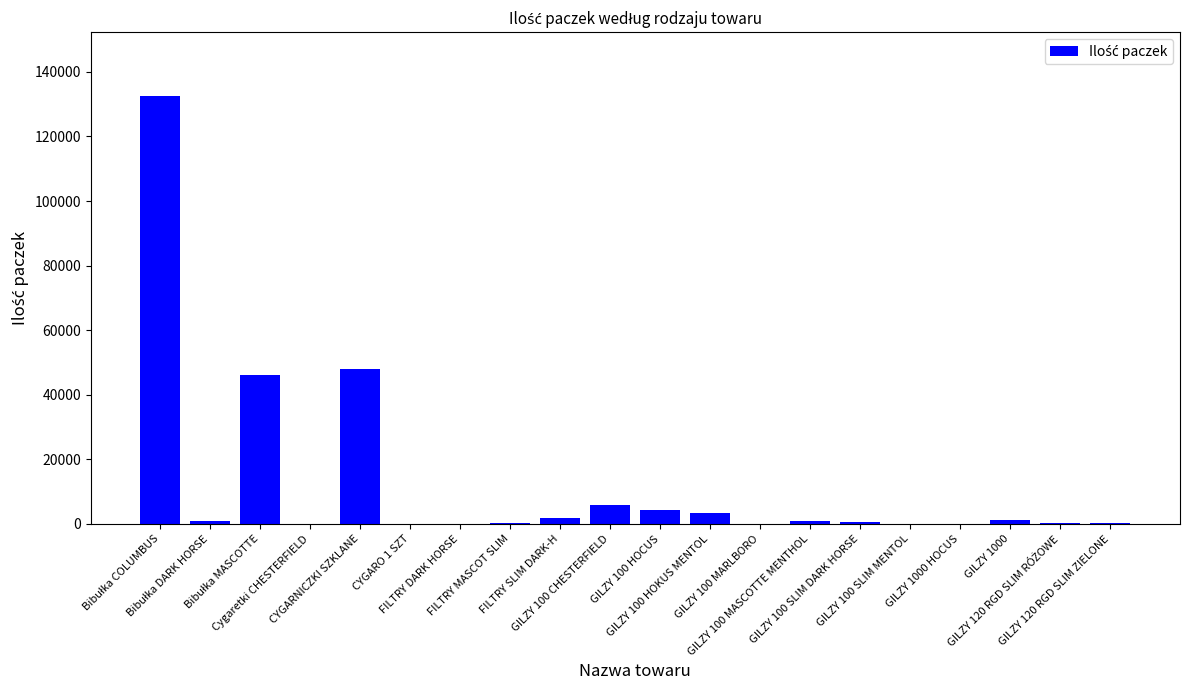

What is the maximum value shown in the chart?

132426